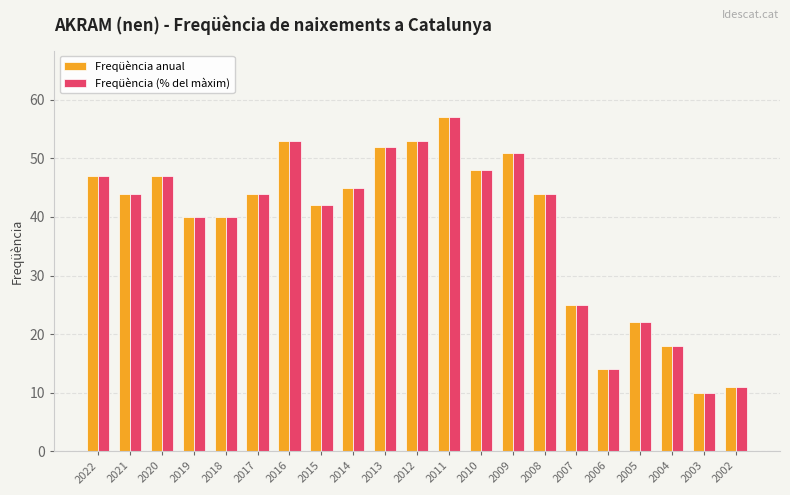

True or false: Freqüència anual has a value of 51 at 2009.

True